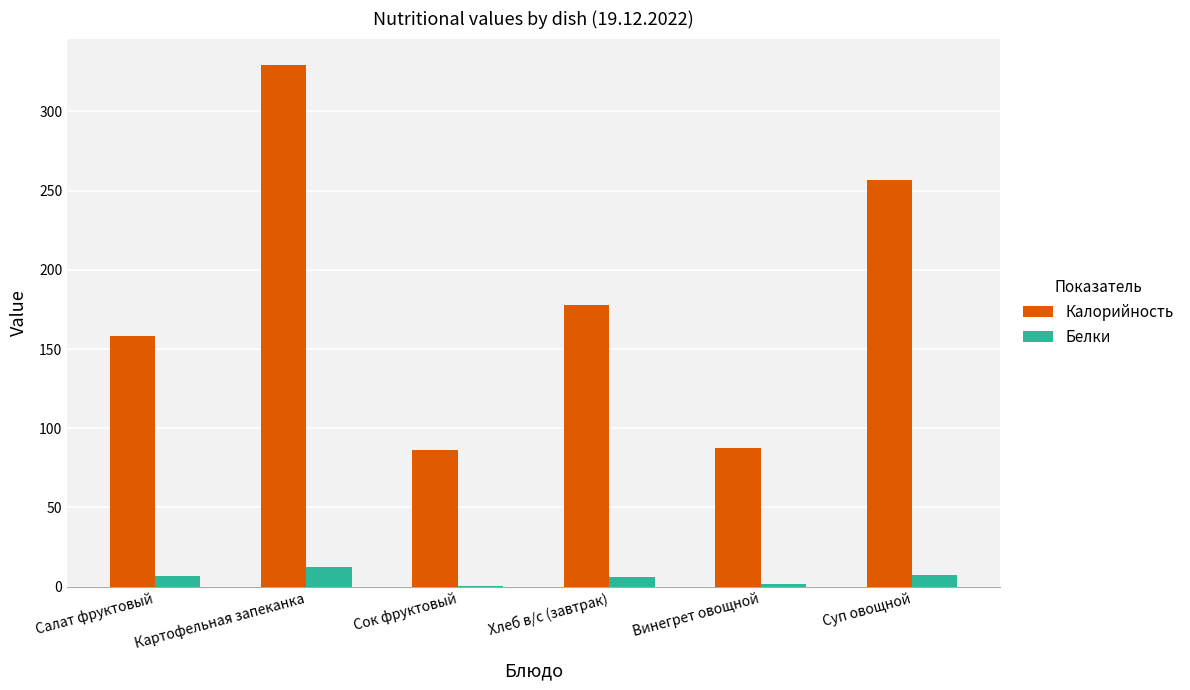

Is the value of Белки at Салат фруктовый greater than the value of Калорийность at Картофельная запеканка?

No